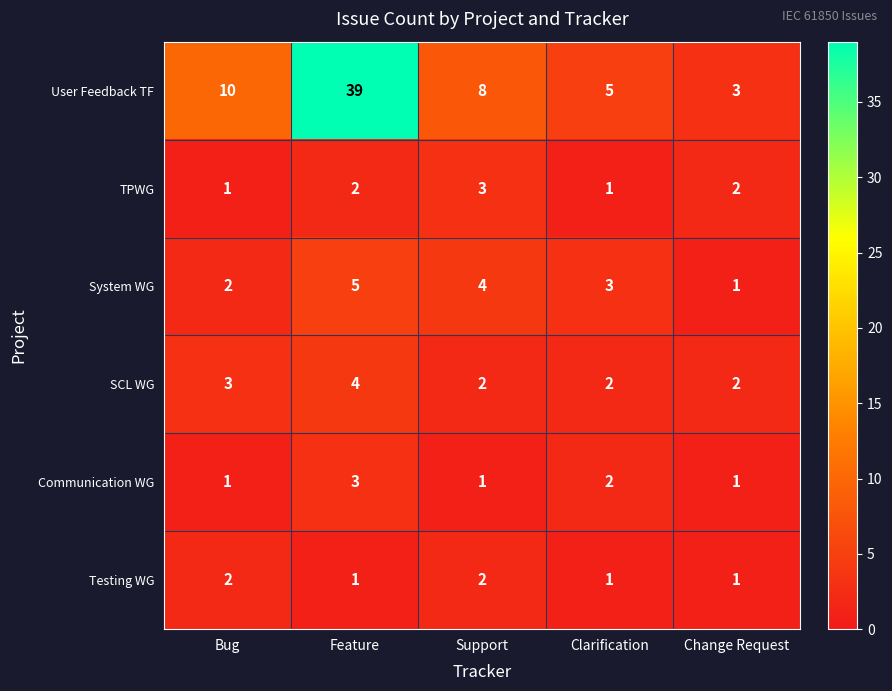

What is the greatest value displayed?

39